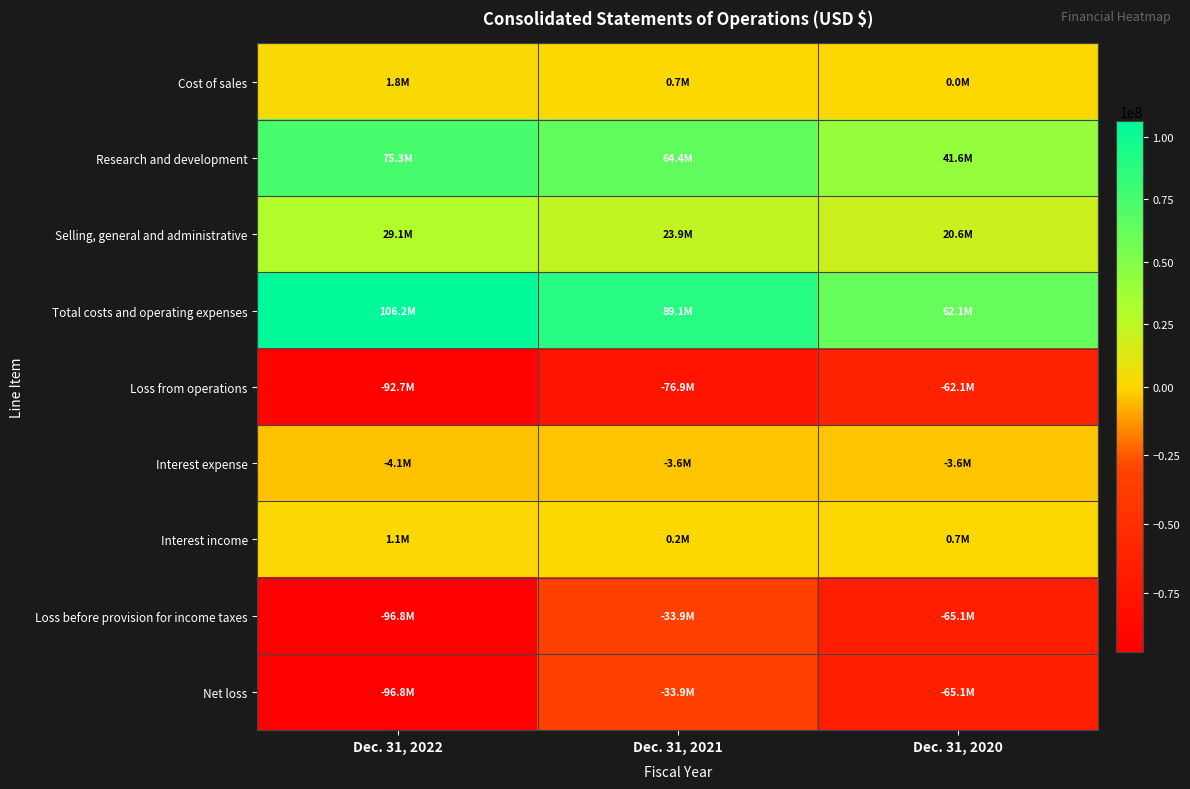

What is the minimum value shown in the chart?

-96776000